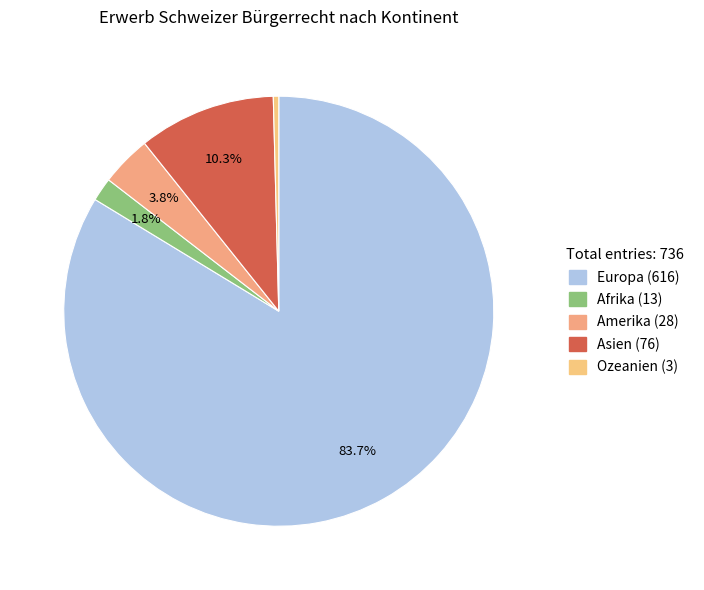

What is the majority slice?

Europa